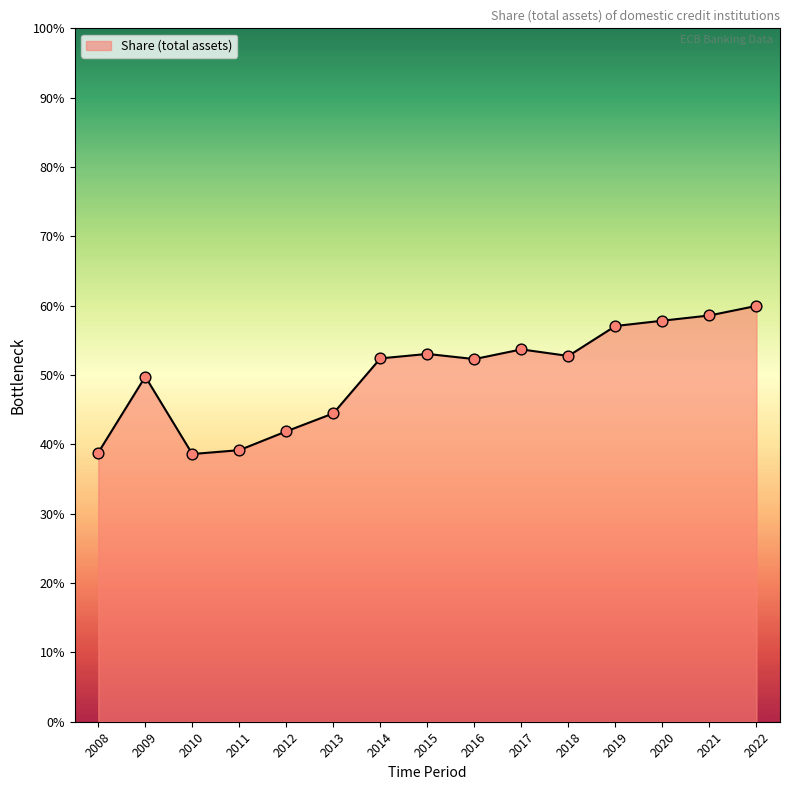

Approximately how many times larger is the value at 2015 compared to 2011?

1.4